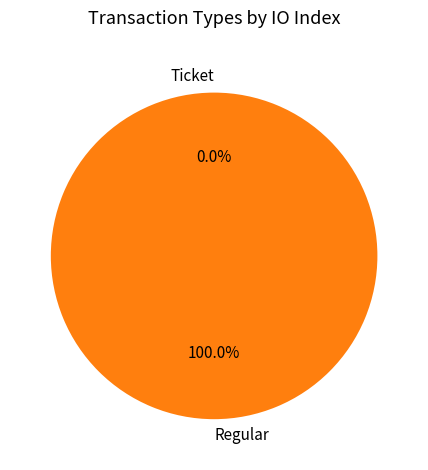

To the nearest percent, what is the difference between the Ticket and Regular slice percentages?

100%